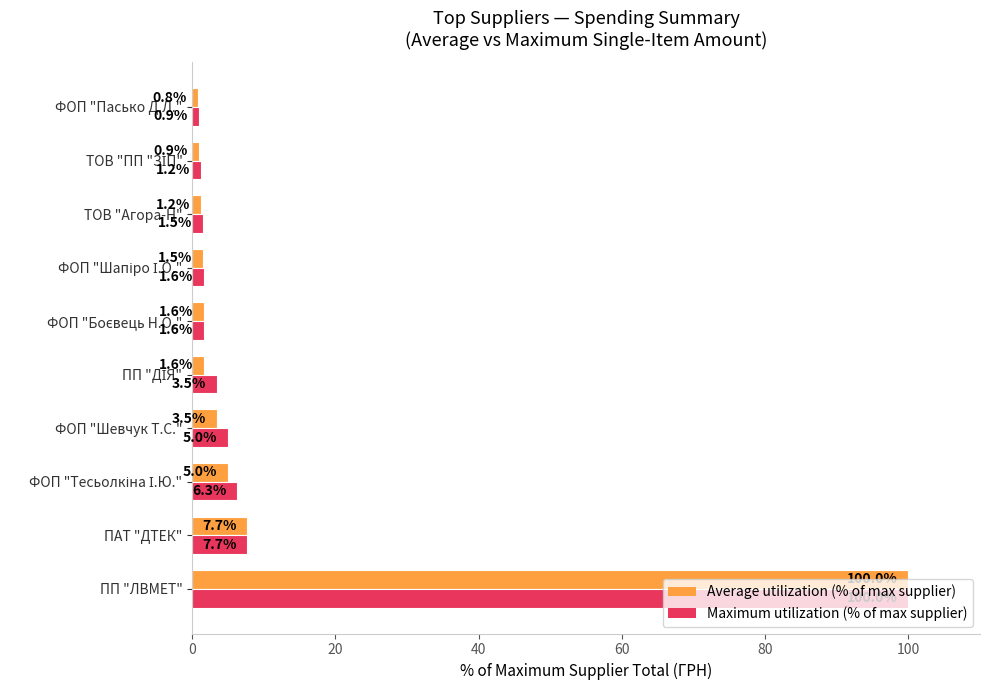

What is the total value across all series at ФОП "Шевчук Т.С."?

8.5